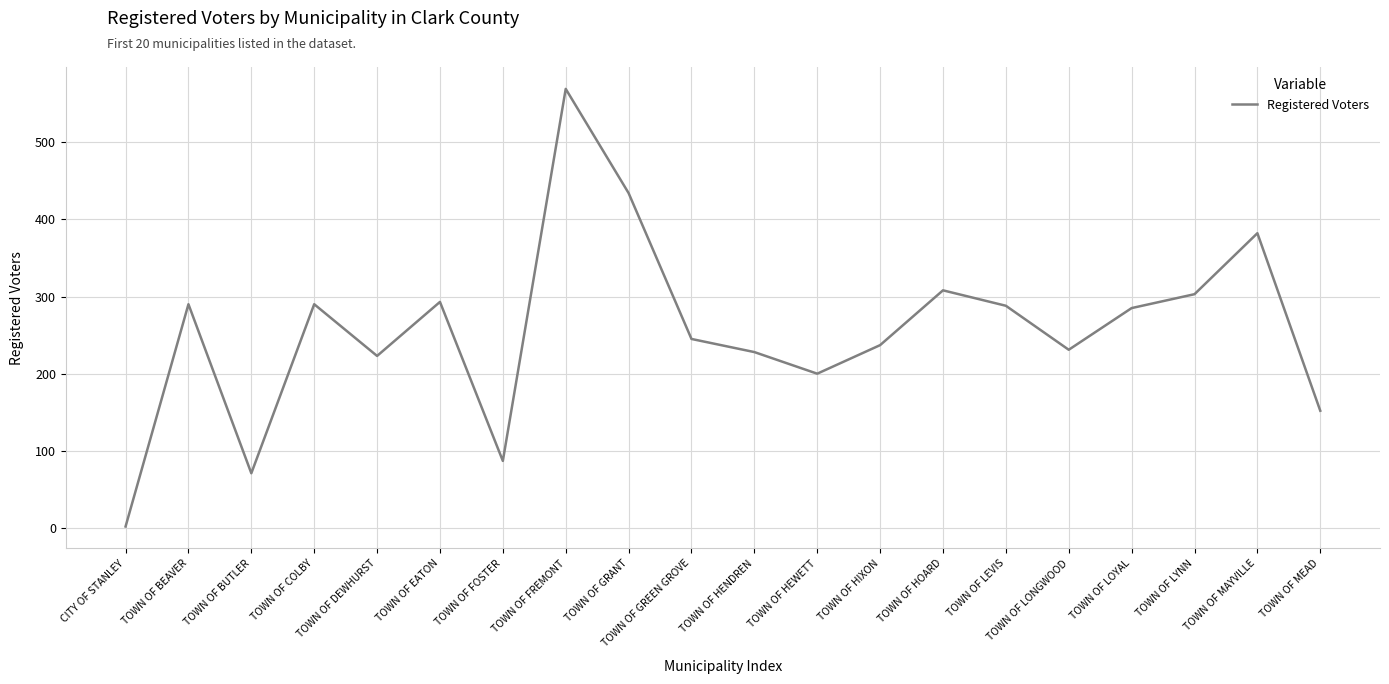

What is the greatest value displayed?

569